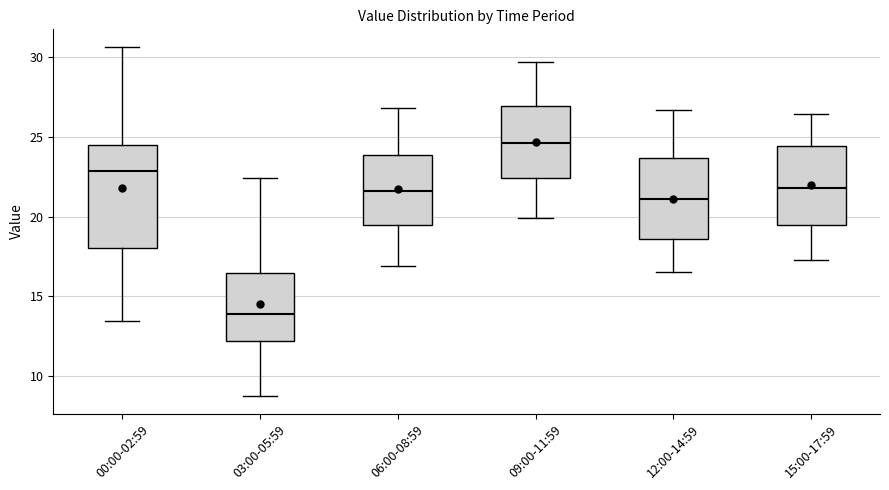

Comparing the boxes themselves (not the whiskers), which one is the tallest?

00:00-02:59